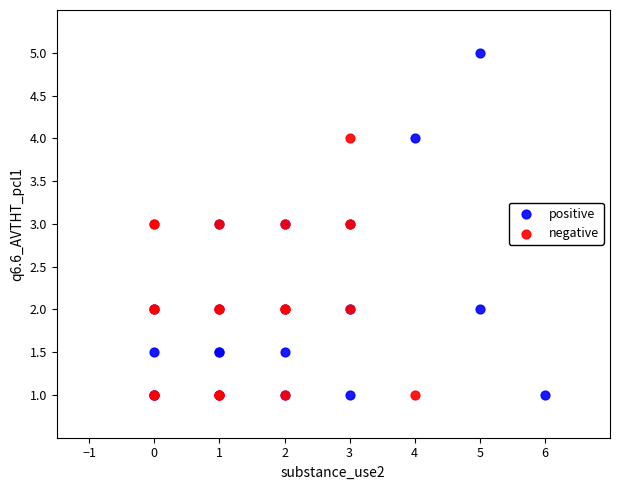

Which series contains the highest Y value?

positive